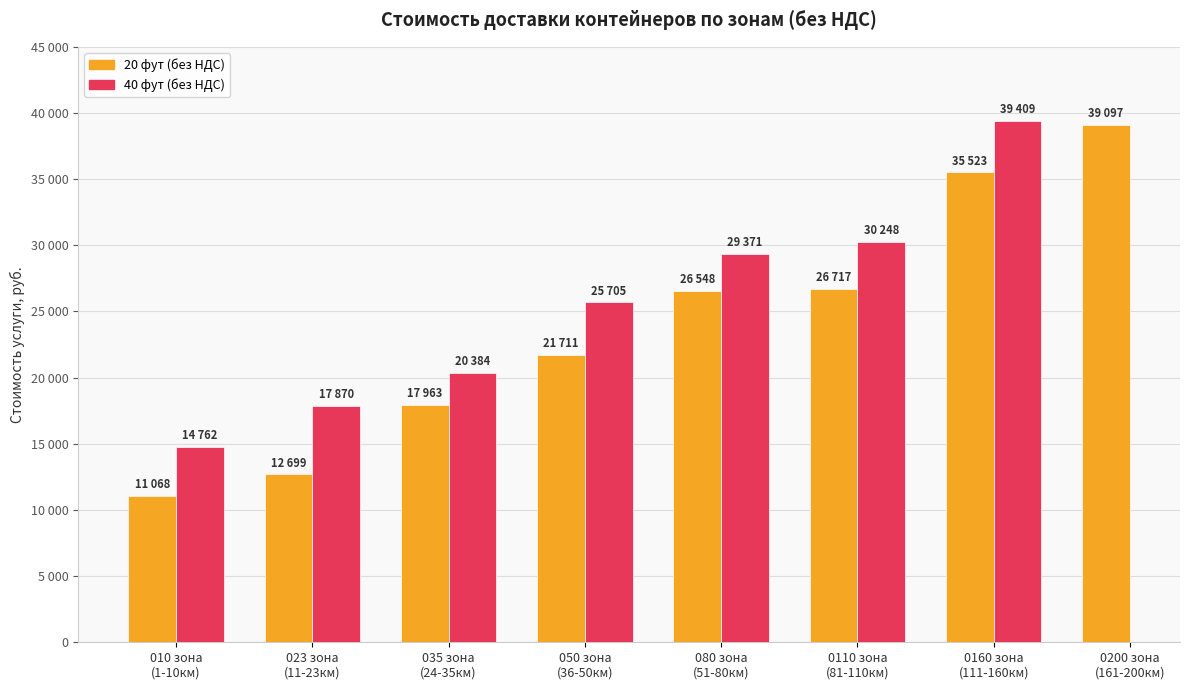

What is the value of the 20 фут (без НДС) bar at the 1st from the left?

11068.0